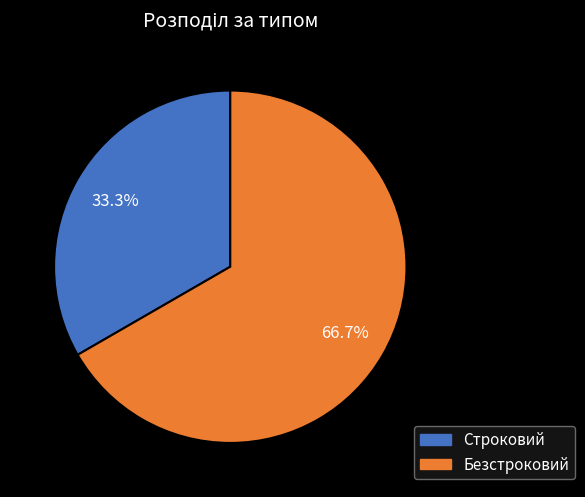

Is it true that Безстроковий is 79% of the pie?

False